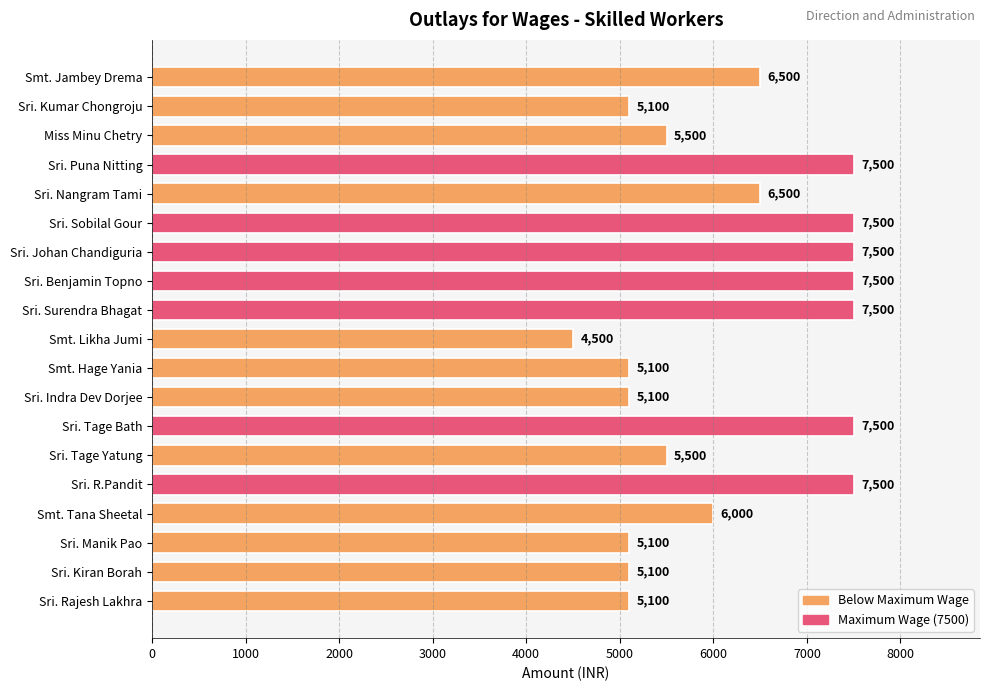

What is the change in value from Sri. Kumar Chongroju to Sri. Tage Yatung?

+400